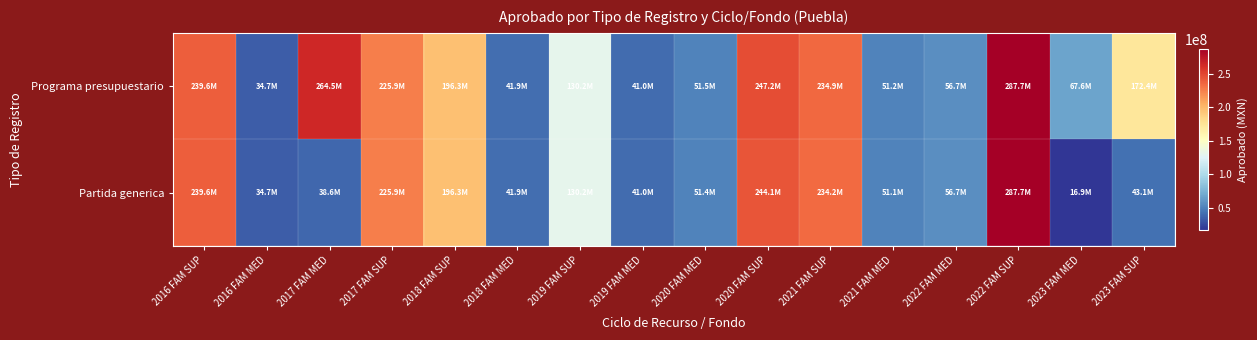

Rank the series by their maximum value, from highest to lowest.

Programa presupuestario, Partida generica